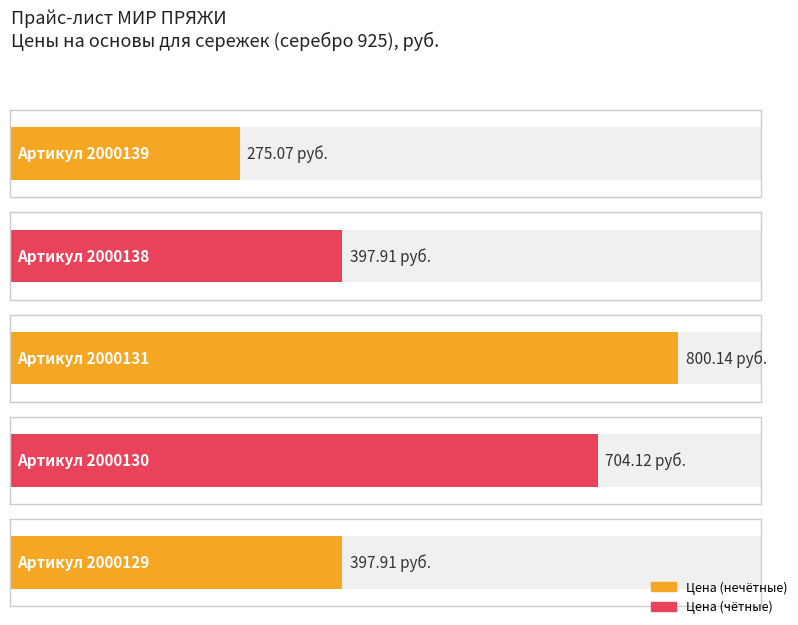

At which label is the value closest to 537?

2000138